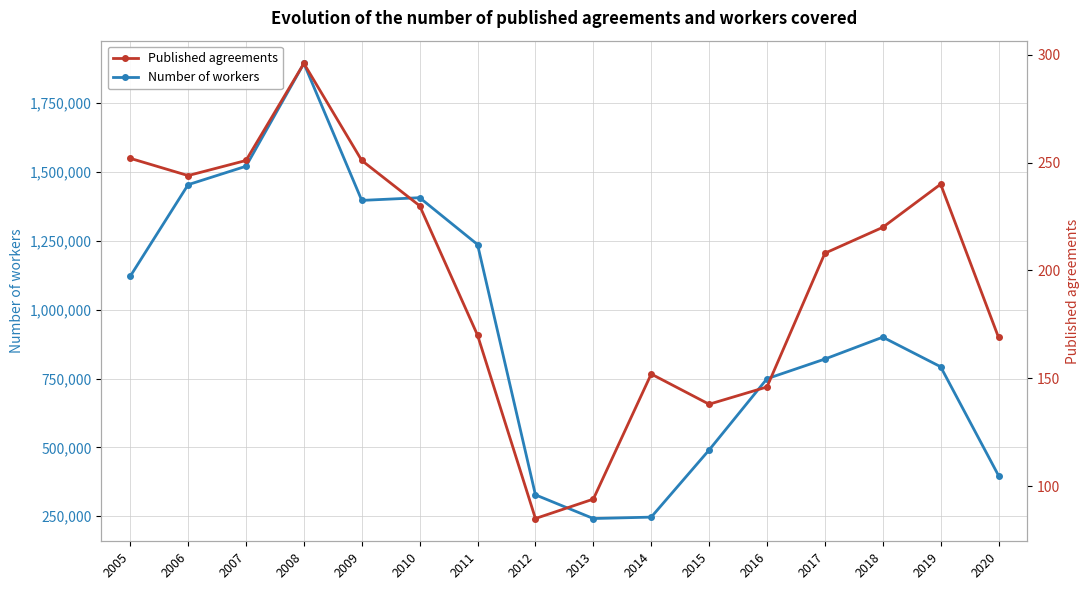

Which has a higher value, 2012 or 2014?

2012